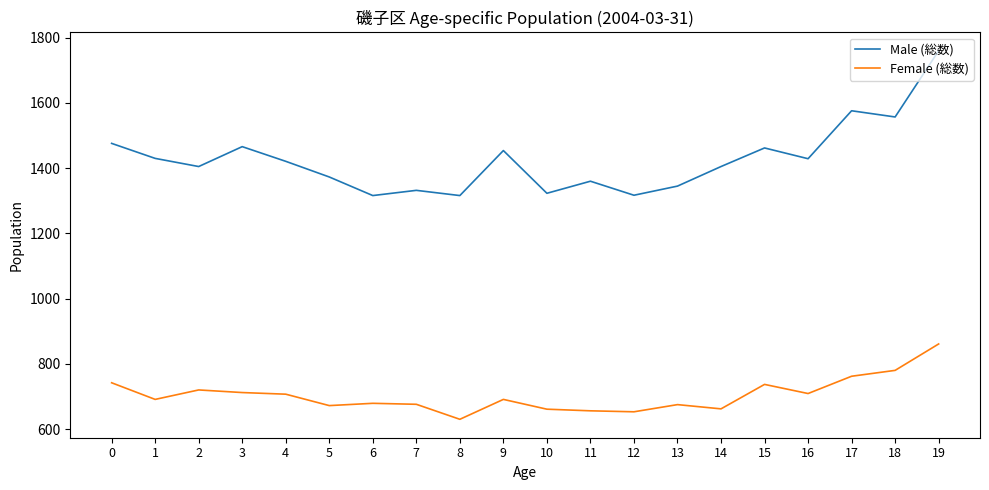

What is the maximum value shown in the chart?

1760